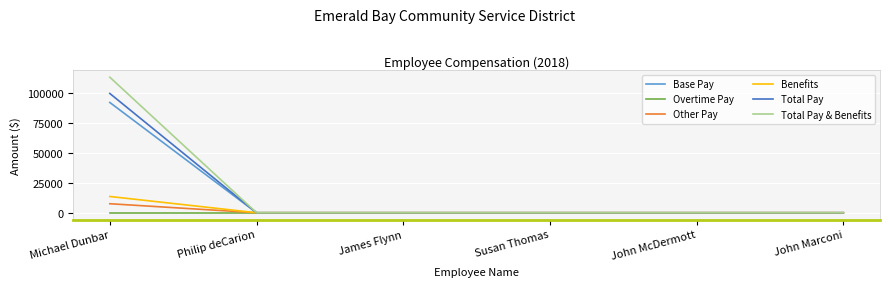

List the series in order of their peak value, highest first.

Total Pay & Benefits, Total Pay, Base Pay, Benefits, Other Pay, Overtime Pay